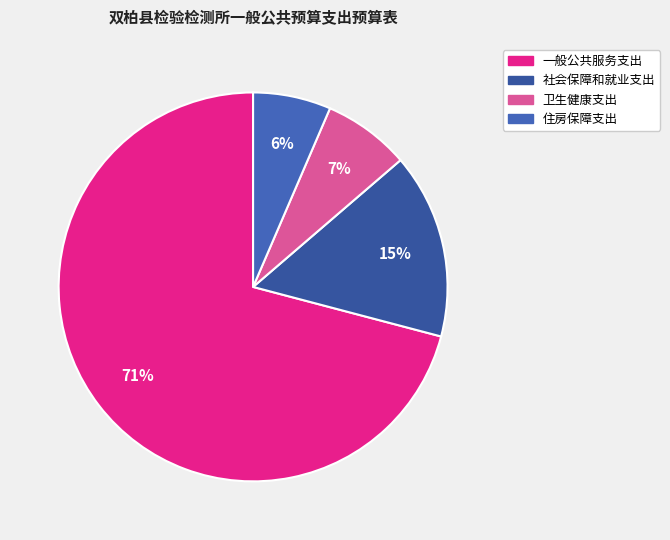

Is it true that 卫生健康支出 is 7% of the pie?

True